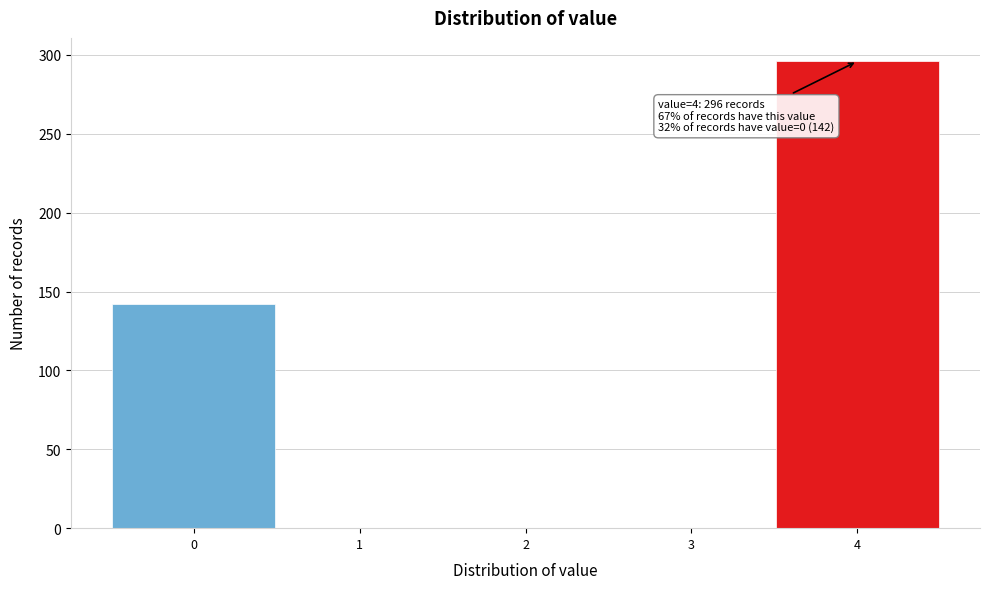

Which range on the x-axis has the tallest bar?

3.5 to 4.5